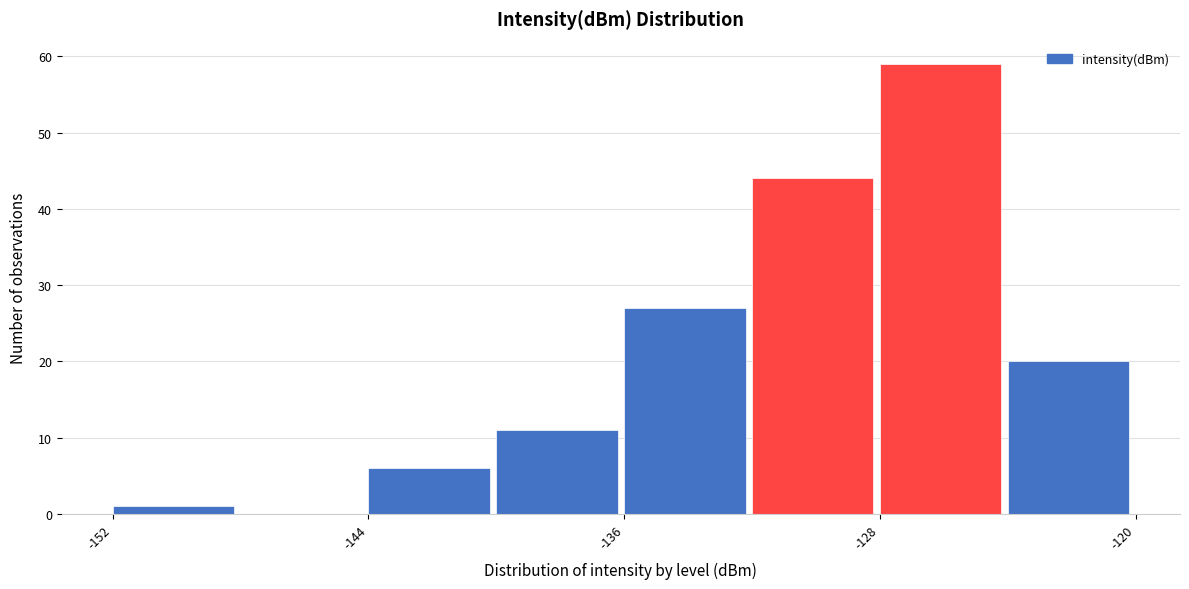

How tall is the bar that spans -132 to -128 on the x-axis? The values are not printed on the chart, so give them approximately, as read against the axis.

44